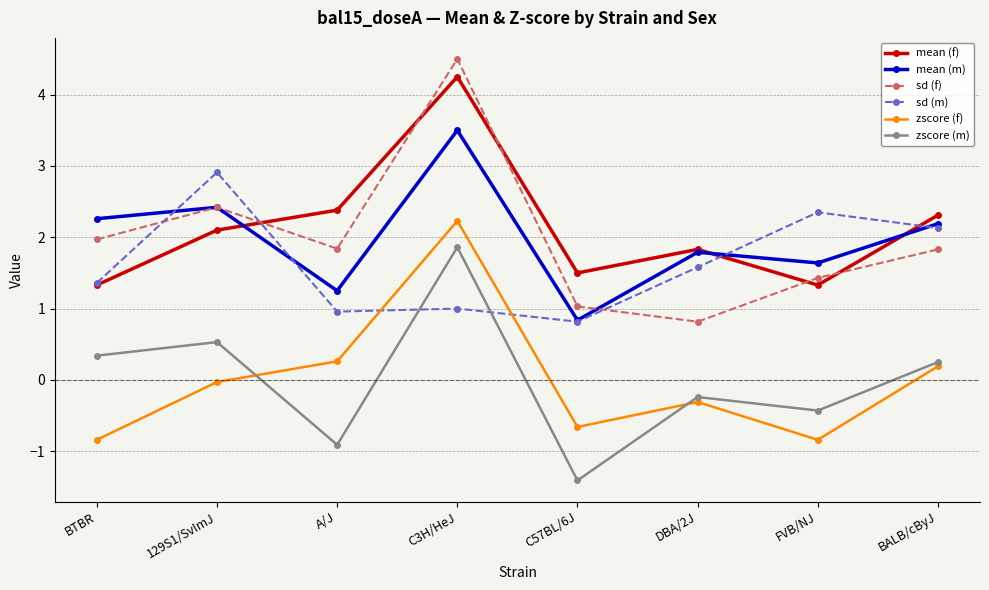

Is it true that sd (m) equals 1.2 at 129S1/SvImJ?

False